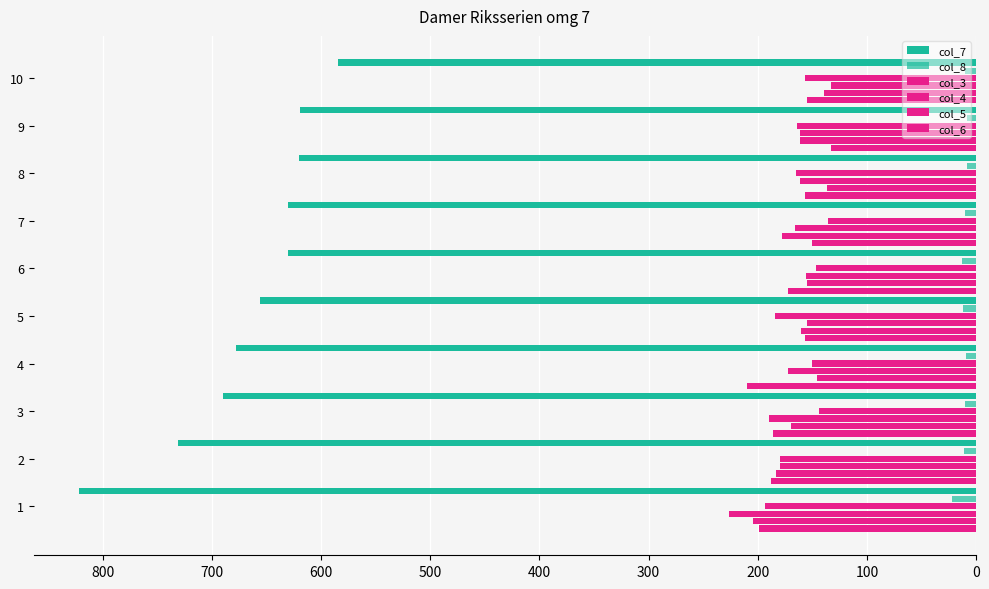

What is the value of the col_5 bar at the 8th from the left?

137